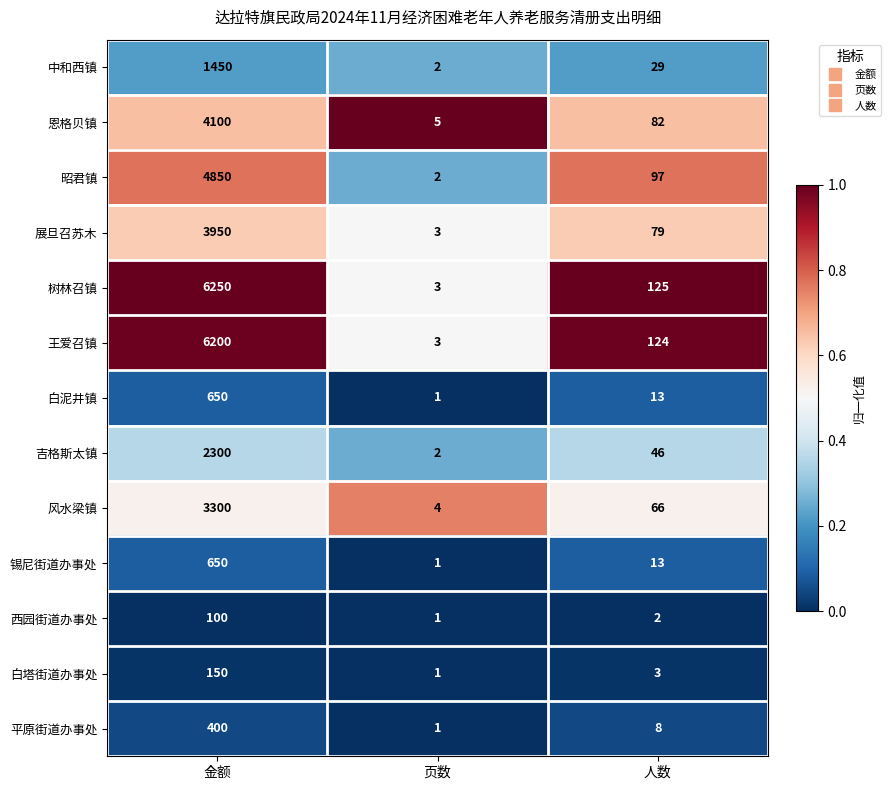

Is it true that 西园街道办事处 equals 179 at 金额?

False